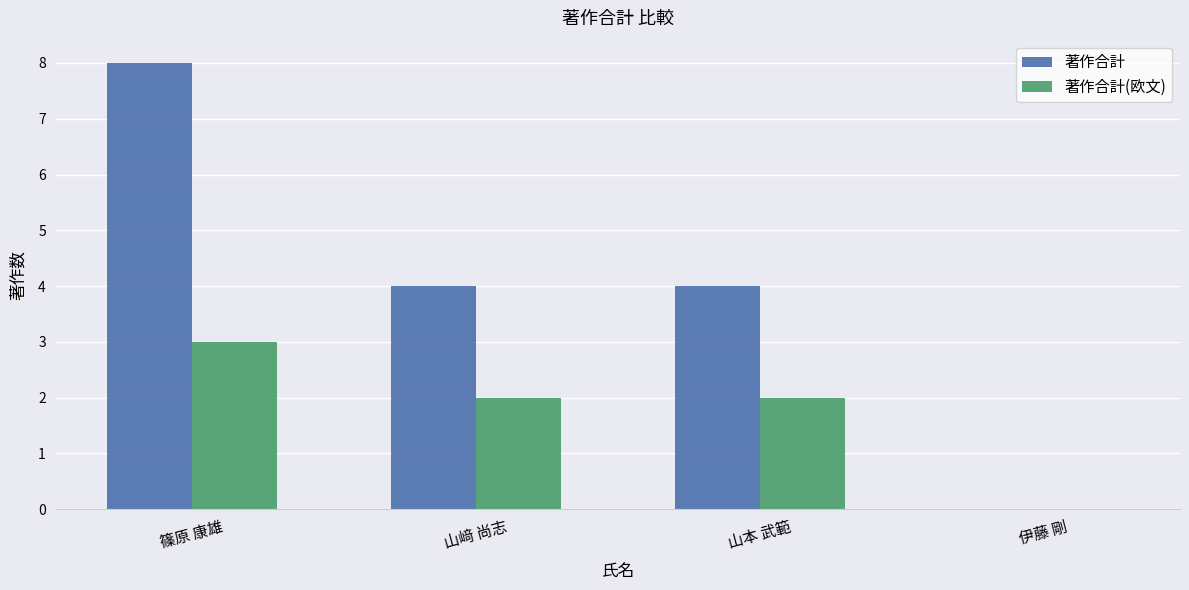

What is the total value across all series at 山本 武範?

6